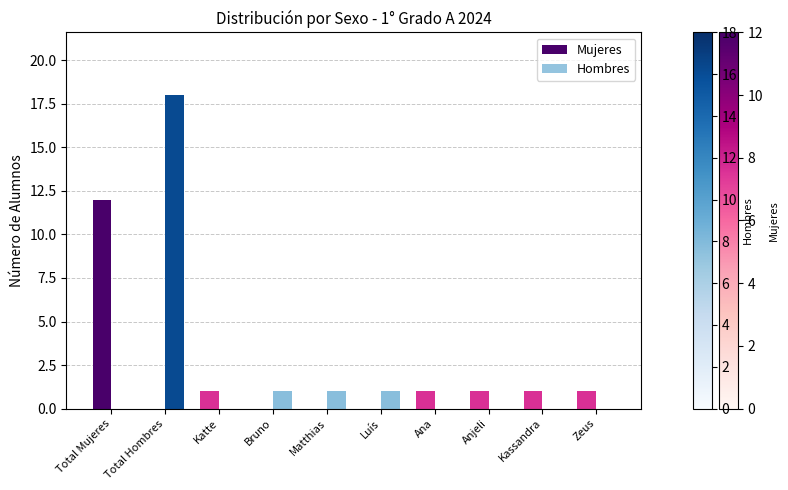

At which category is the sum across all series the highest?

Total Hombres